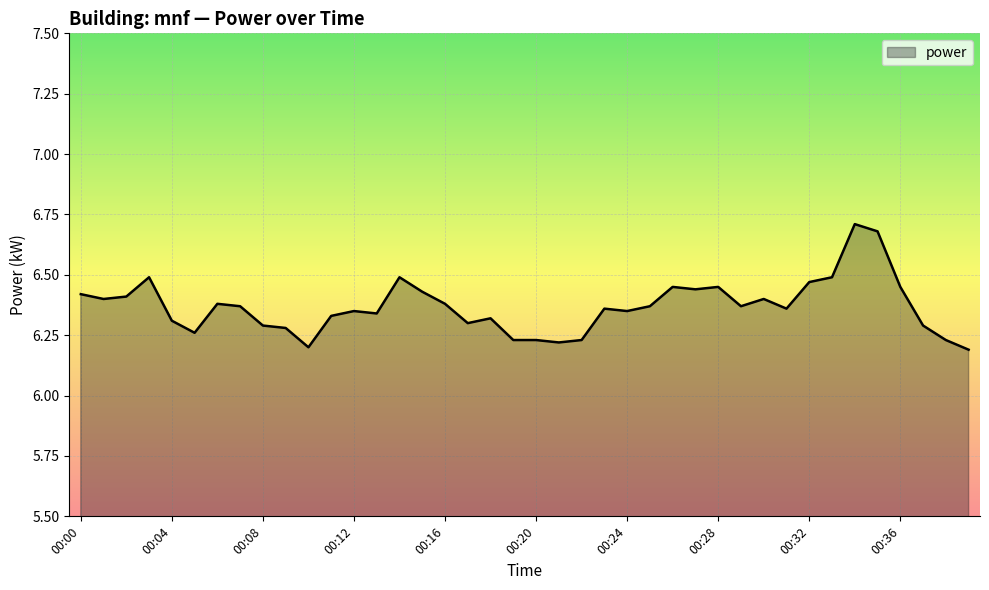

What is the difference between the maximum and minimum values?

0.5